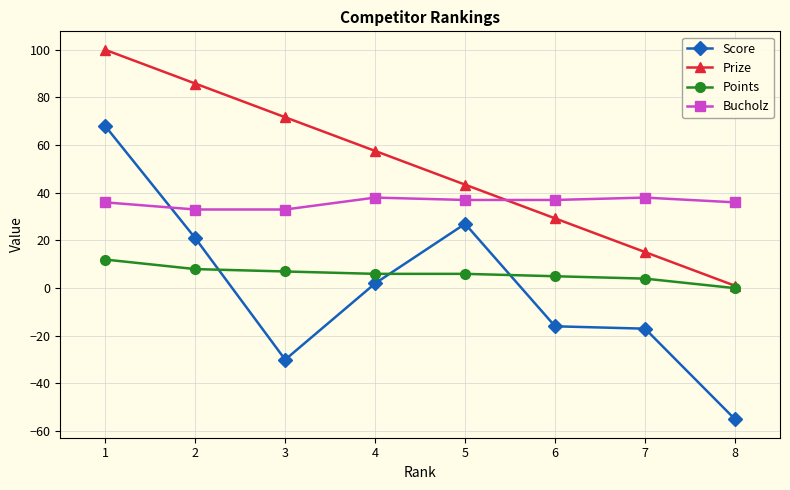

What is the average value of the Prize series?

50.5